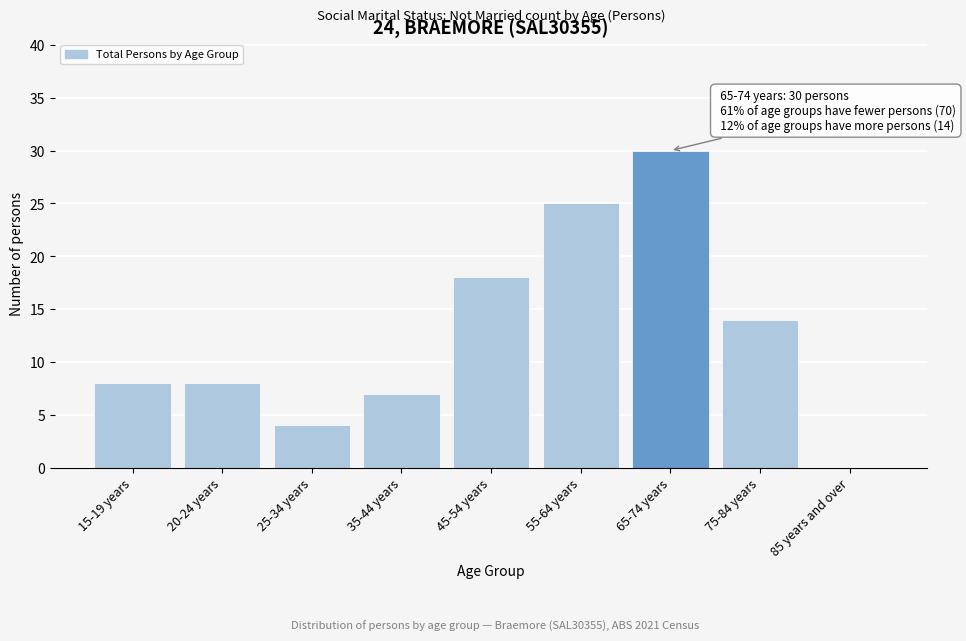

Reading left to right, list all the values displayed in this chart.

15-19 years=8	20-24 years=8	25-34 years=4	35-44 years=7	45-54 years=18	55-64 years=25	65-74 years=30	75-84 years=14	85 years and over=0